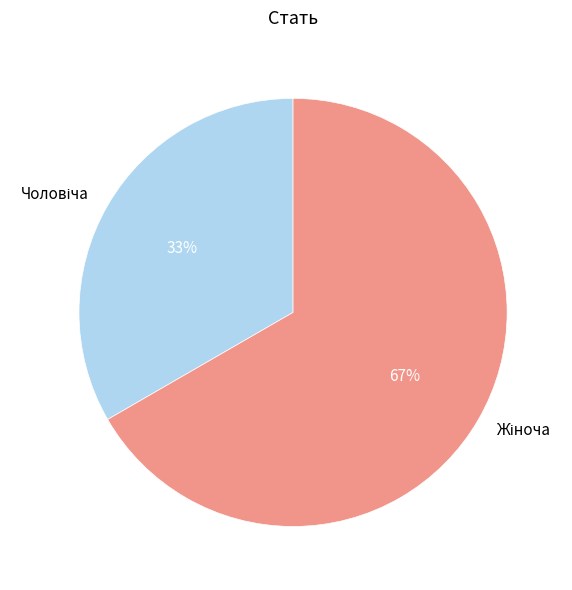

To the nearest percent, what is the average slice percentage?

50%